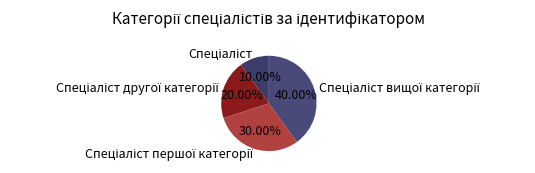

Does any single category account for the majority?

No